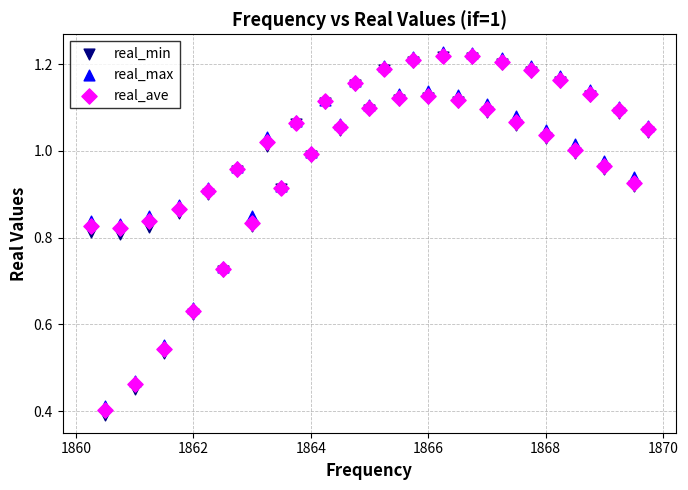

Which series reaches the minimum Y coordinate?

real_min